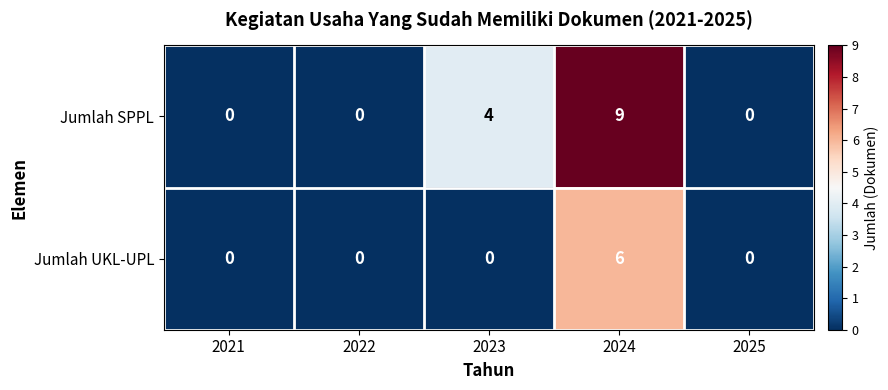

What is the difference between the maximum and minimum values in the Jumlah UKL-UPL series?

6